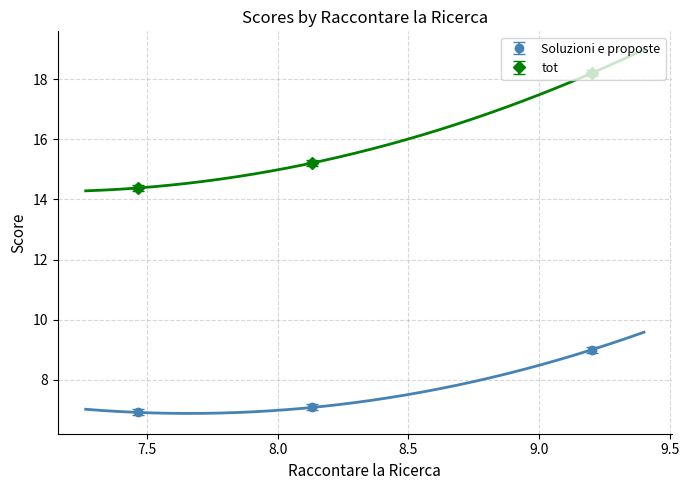

The value of Soluzioni e proposte at 9.2 is 14.2. True or false?

False